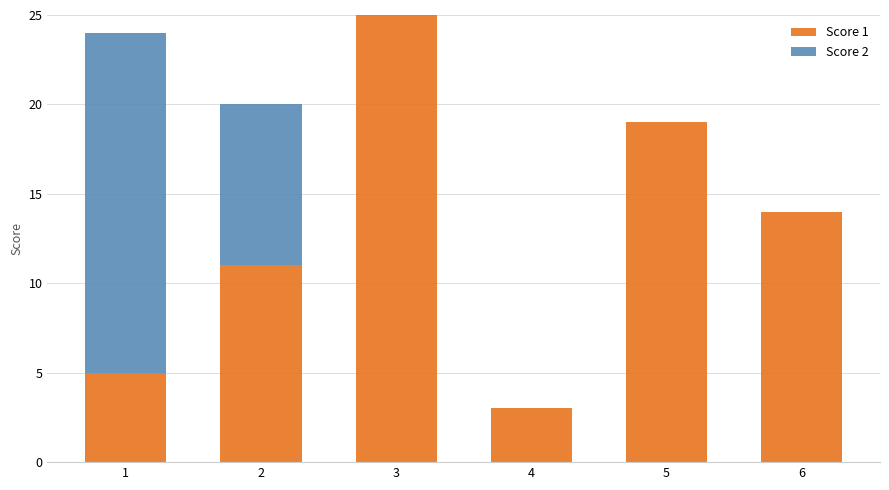

Count the number of data series in this chart.

2